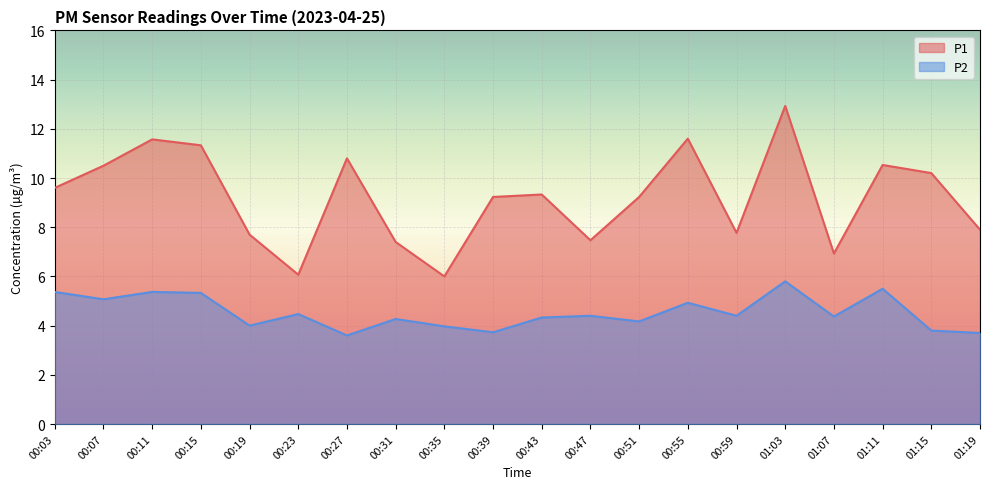

Which series has the largest range (max minus min)?

P1